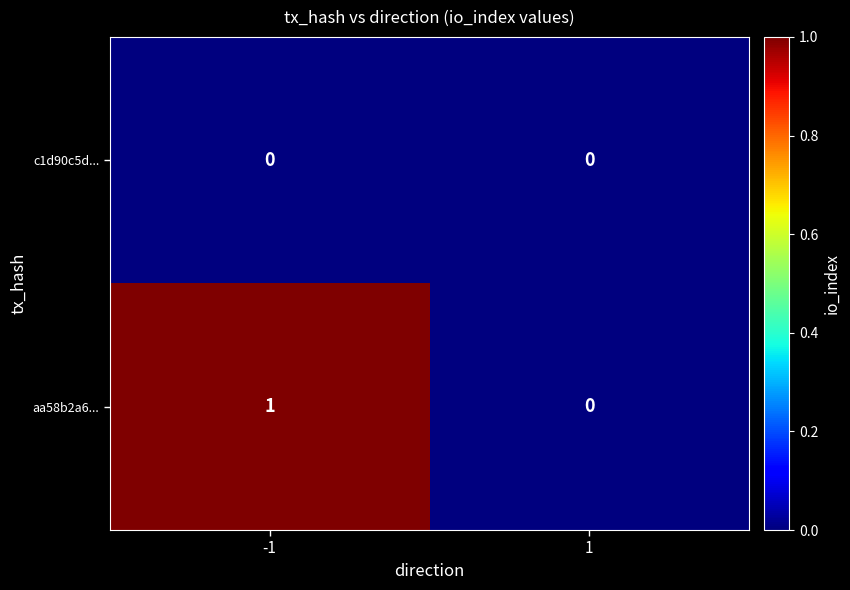

Which series has the largest total across all categories?

aa58b2a6...